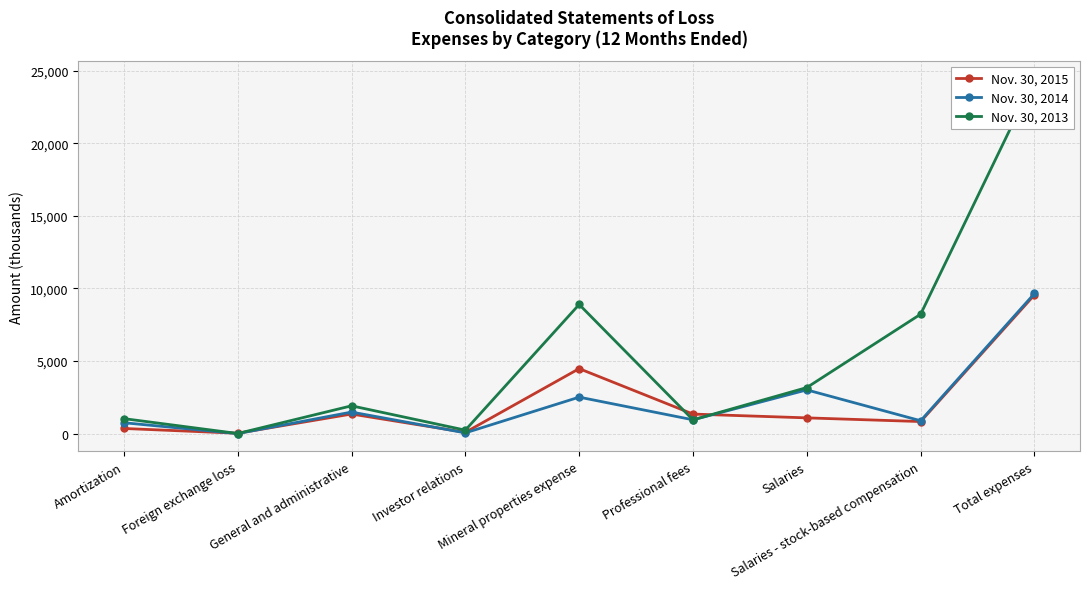

Where does the Nov. 30, 2015 series first go above 1085?

General and administrative